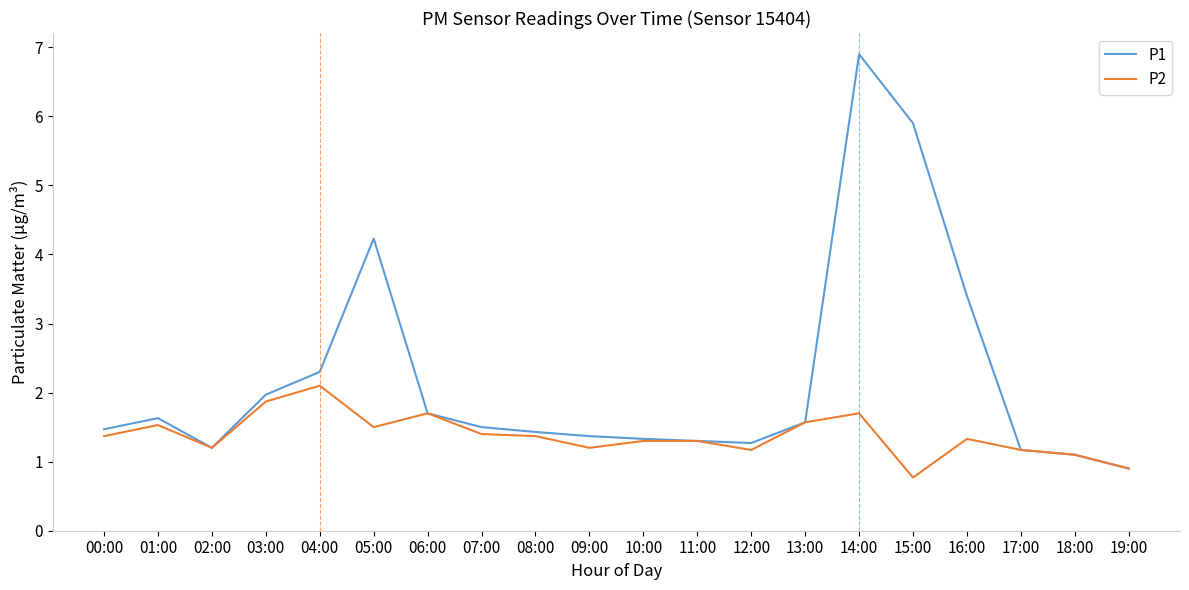

What is the approximate value of P2 at 01:00?

1.5